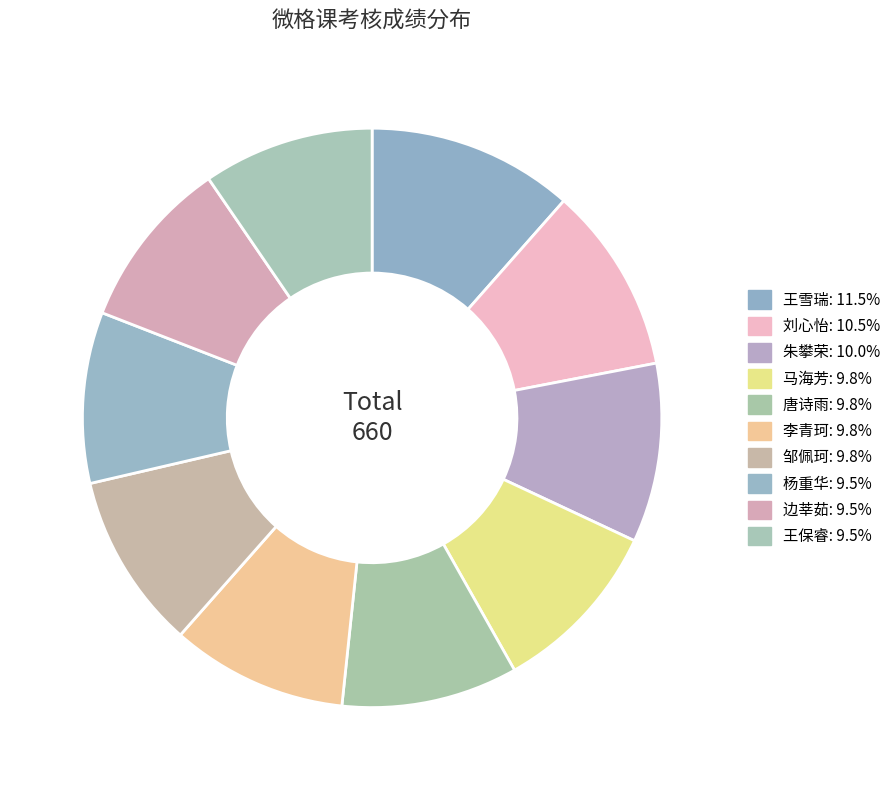

How many slices are in this pie chart?

10